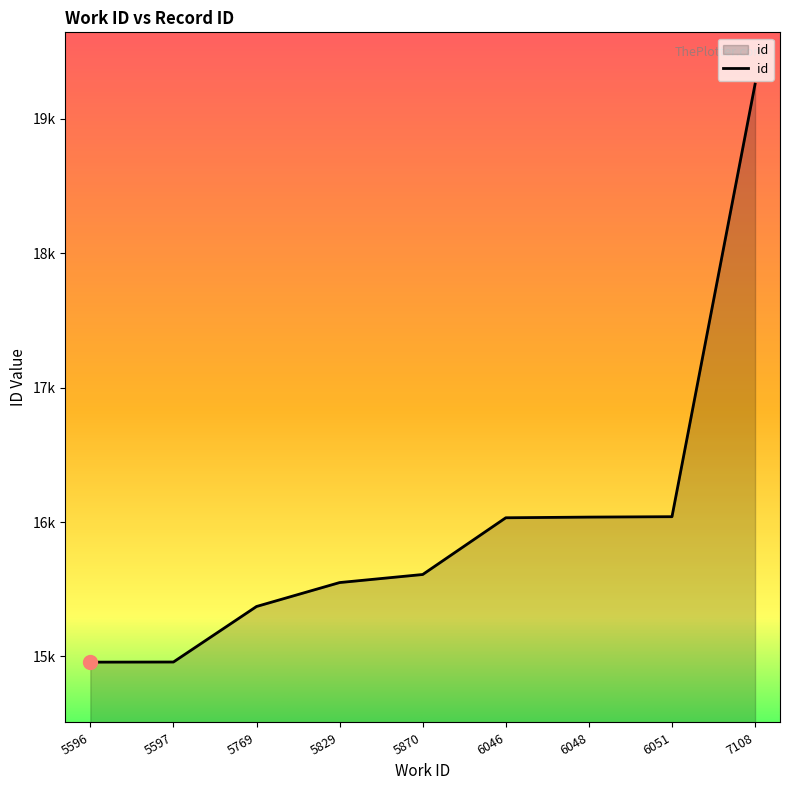

True or false: the data shows 23034 at 5597.

False